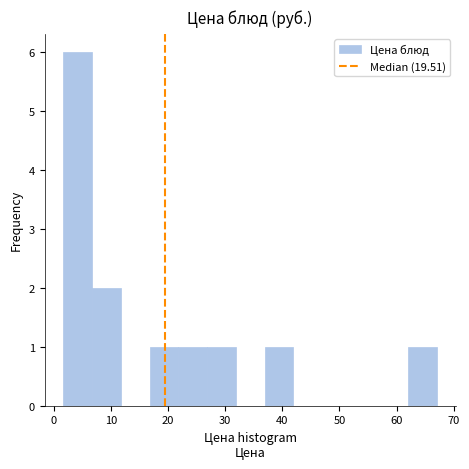

Over which range of the x-axis is the bar tallest?

2 to 7